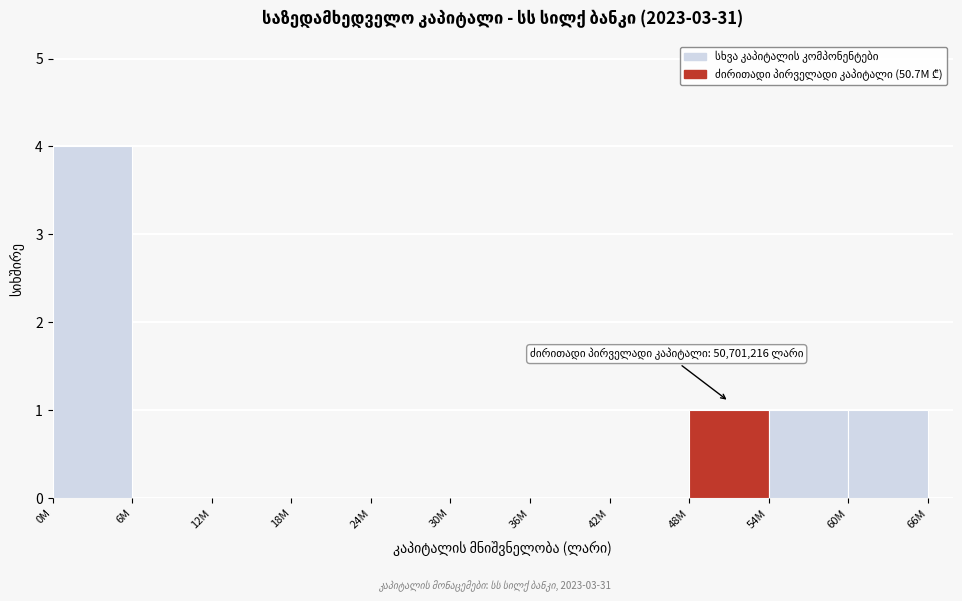

Reading left to right, what are all the values shown in this chart?

0M=4	6M=0	12M=0	18M=0	24M=0	30M=0	36M=0	42M=0	48M=1	54M=1	60M=1